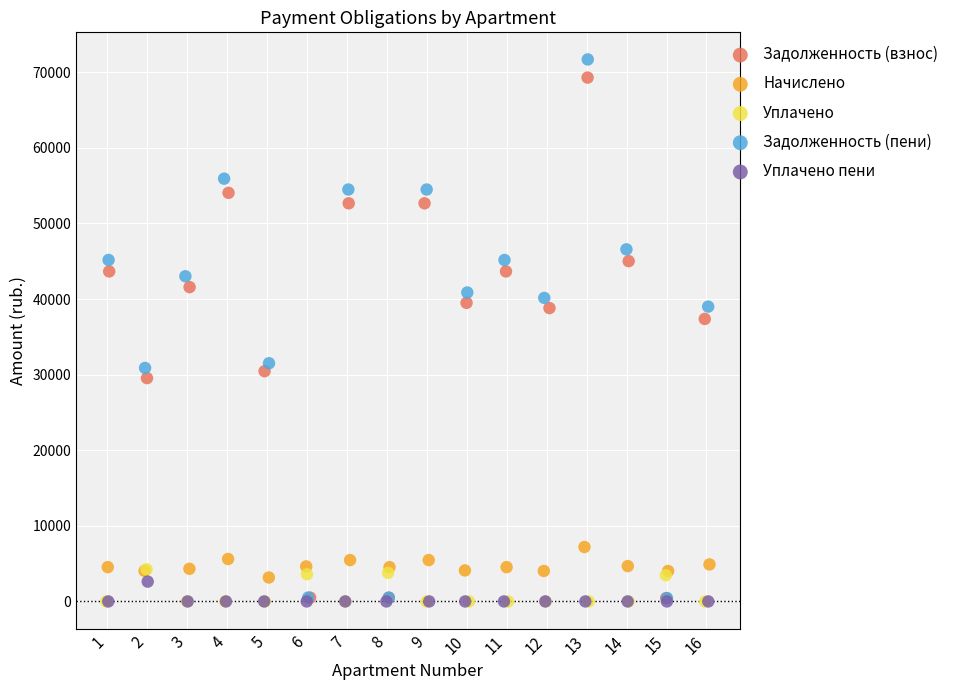

What are all the series names shown in the legend?

Задолженность (взнос), Начислено, Уплачено, Задолженность (пени), Уплачено пени